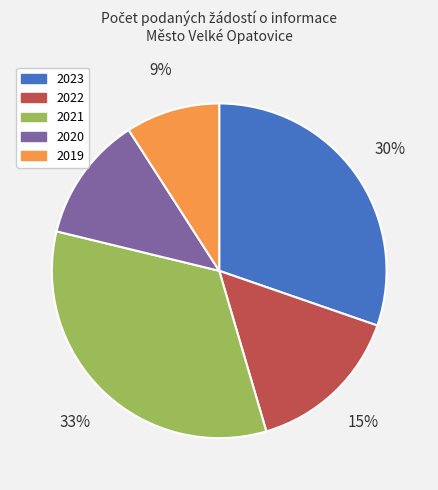

Is there a majority slice in this chart?

No